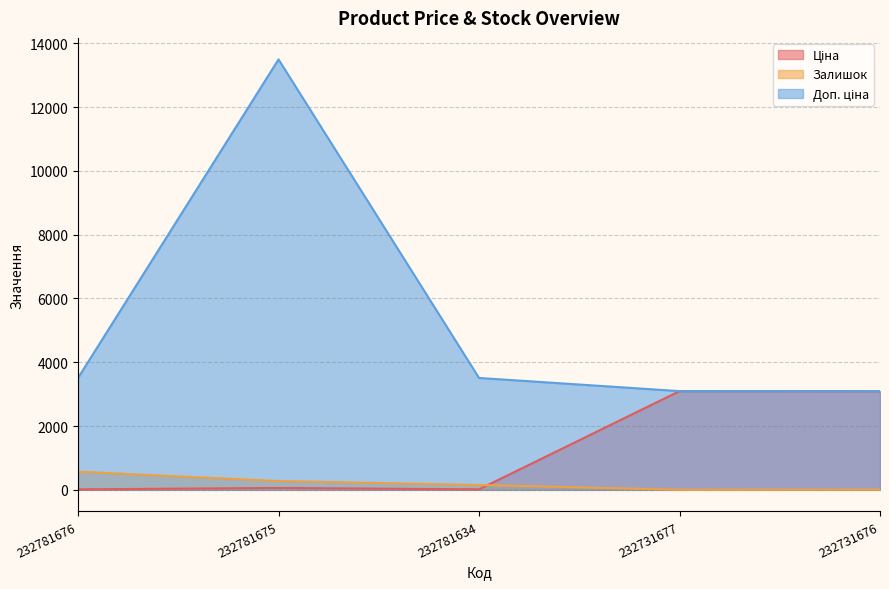

How many lines are shown in the chart?

3